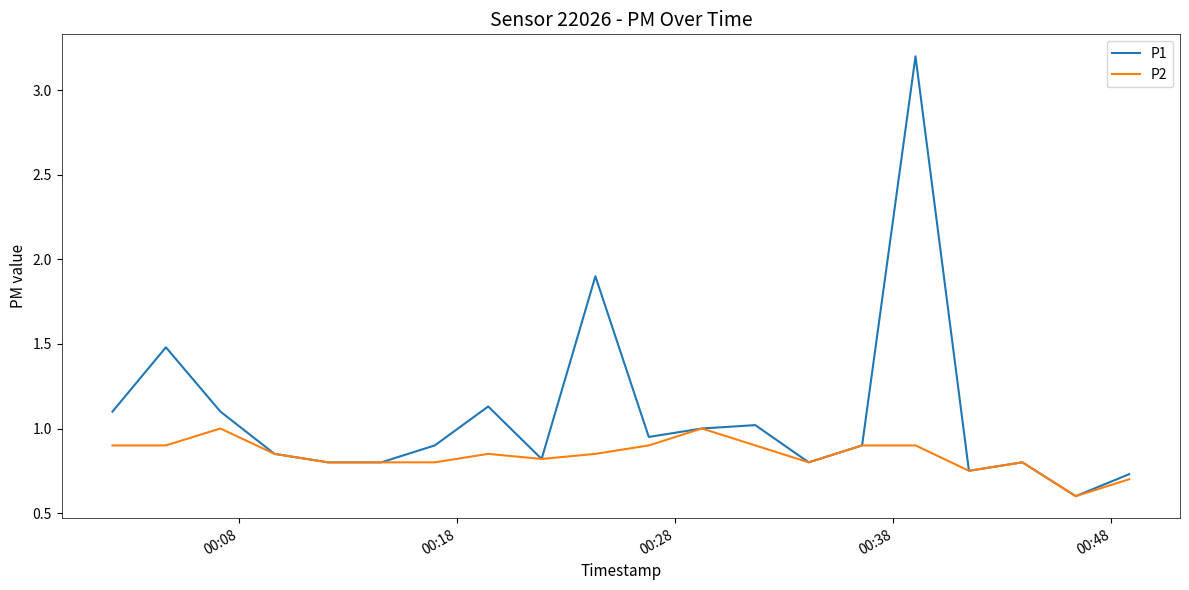

How many series are shown in this chart?

2